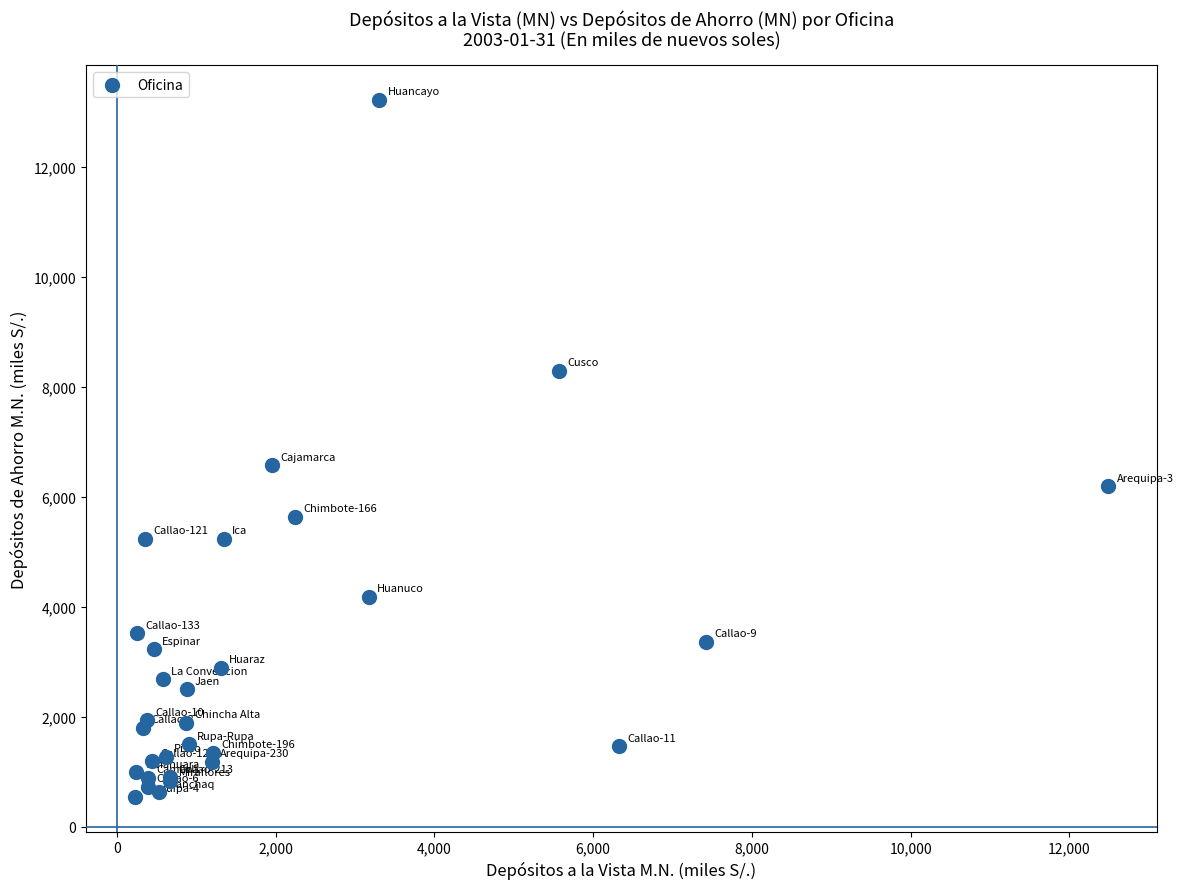

What Y value in the scatter plot is closest to 6876?

6571.5